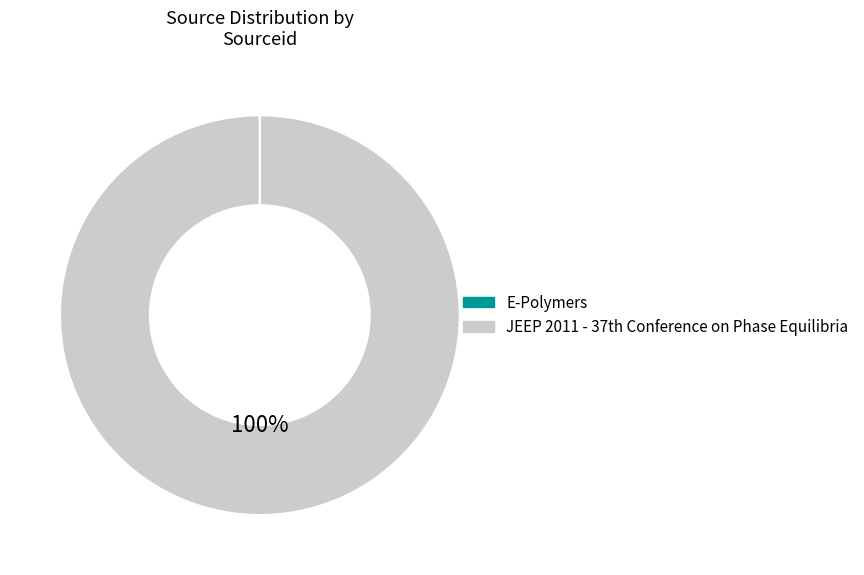

To the nearest percent, what is the difference between the largest and smallest slice percentages?

100%